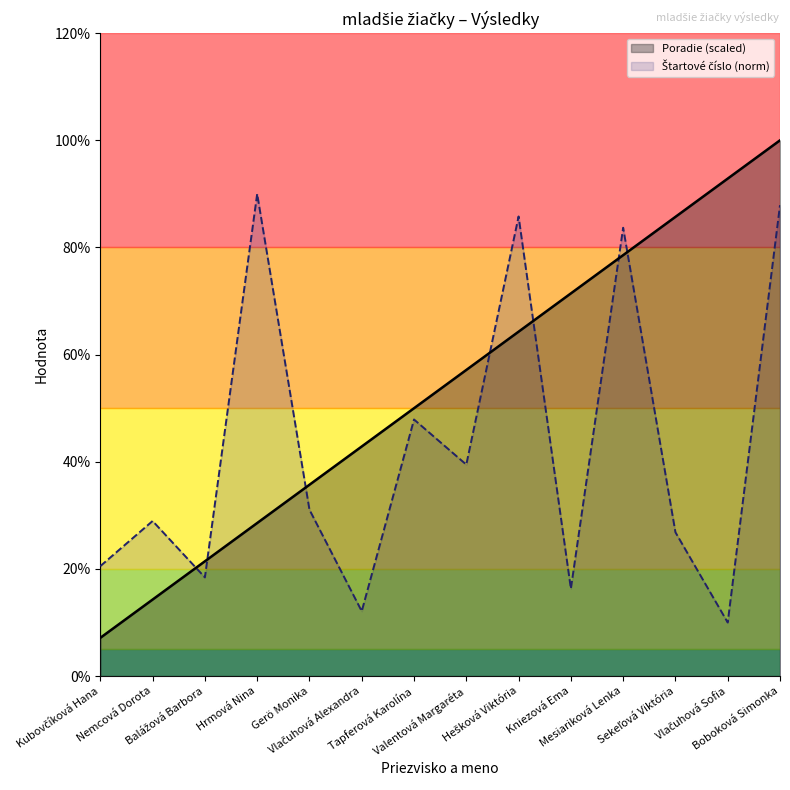

Reading left to right, list all the values displayed in this chart.

Štartové číslo: Kubovčíková Hana=20.5	Nemcová Dorota=28.9	Balážová Barbora=18.4	Hrmová Nina=90.0	Gerö Monika=31.1	Vlačuhová Alexandra=12.1	Tapferová Karolína=47.9	Valentová Margaréta=39.5	Hešková Viktória=85.8	Kniezová Ema=16.3	Mesiariková Lenka=83.7	Sekeľová Viktória=26.8	Vlačuhová Sofia=10.0	Boboková Simonka=87.9
Poradie: Kubovčíková Hana=7.1	Nemcová Dorota=14.3	Balážová Barbora=21.4	Hrmová Nina=28.6	Gerö Monika=35.7	Vlačuhová Alexandra=42.9	Tapferová Karolína=50.0	Valentová Margaréta=57.1	Hešková Viktória=64.3	Kniezová Ema=71.4	Mesiariková Lenka=78.6	Sekeľová Viktória=85.7	Vlačuhová Sofia=92.9	Boboková Simonka=100.0